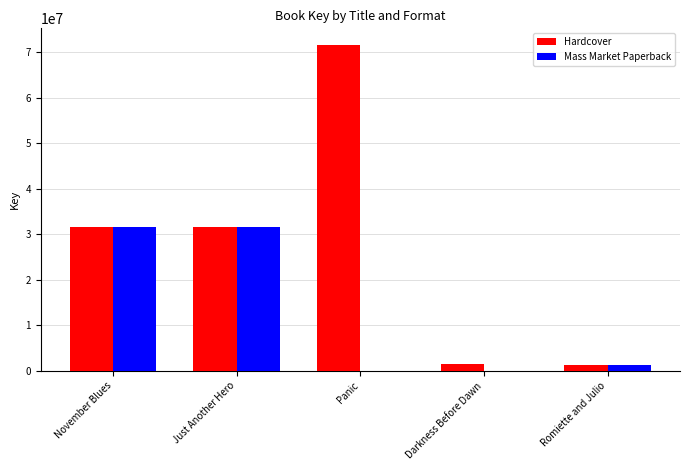

What is the sum of the Hardcover values at Romiette and Julio and Just Another Hero?

32952529